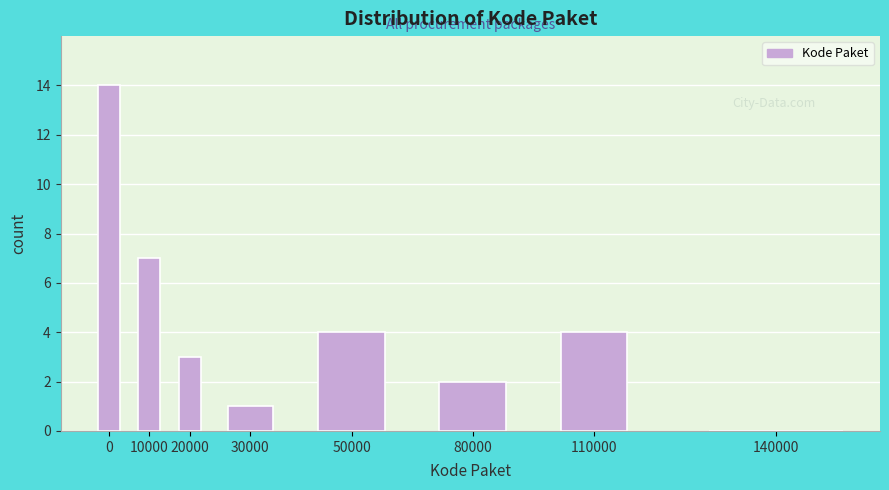

Reading right to left, what are all the values shown in this chart?

140000=0	110000=4	80000=2	50000=4	30000=1	20000=3	10000=7	0=14